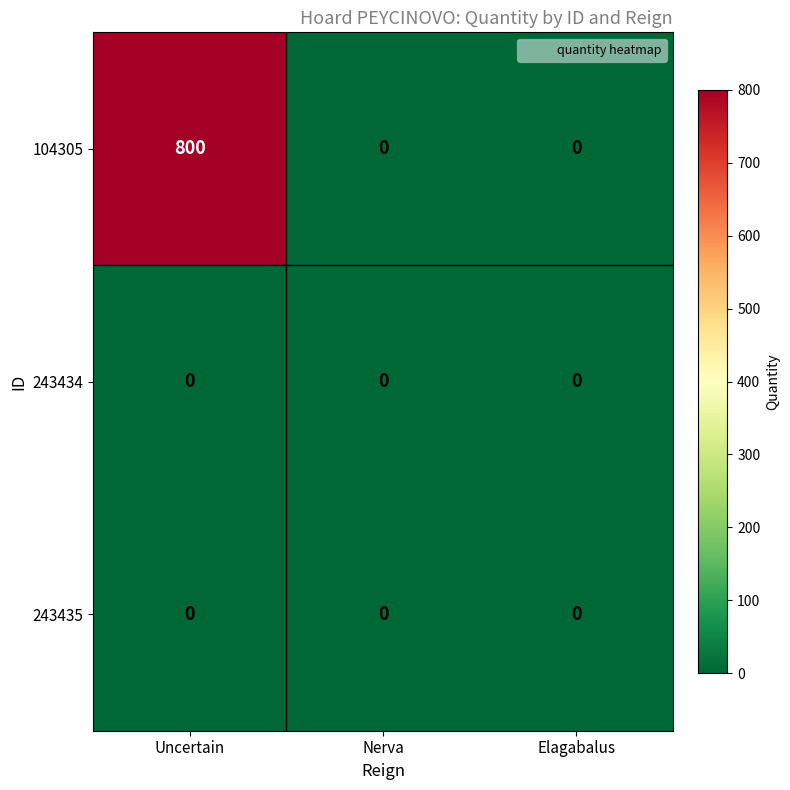

Is it true that 104305 equals 0 at Nerva?

True